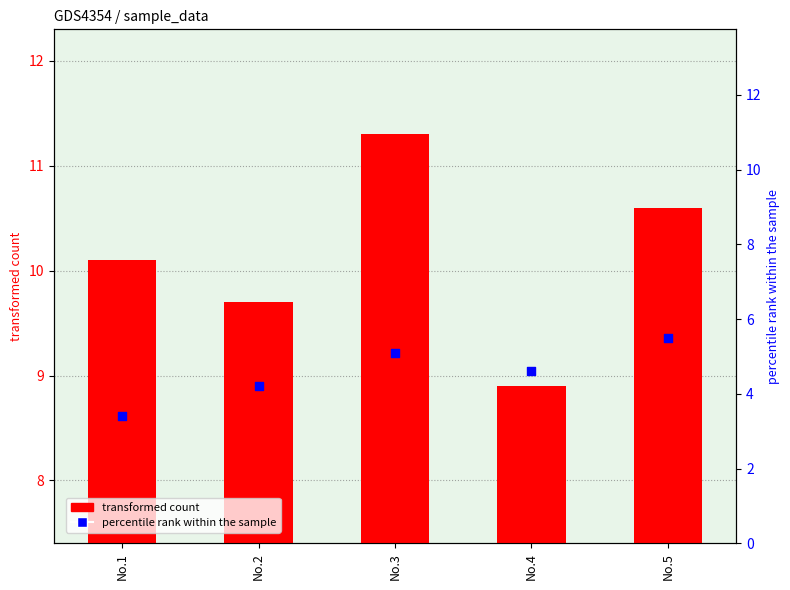

At which category is the sum across all series the highest?

No.3